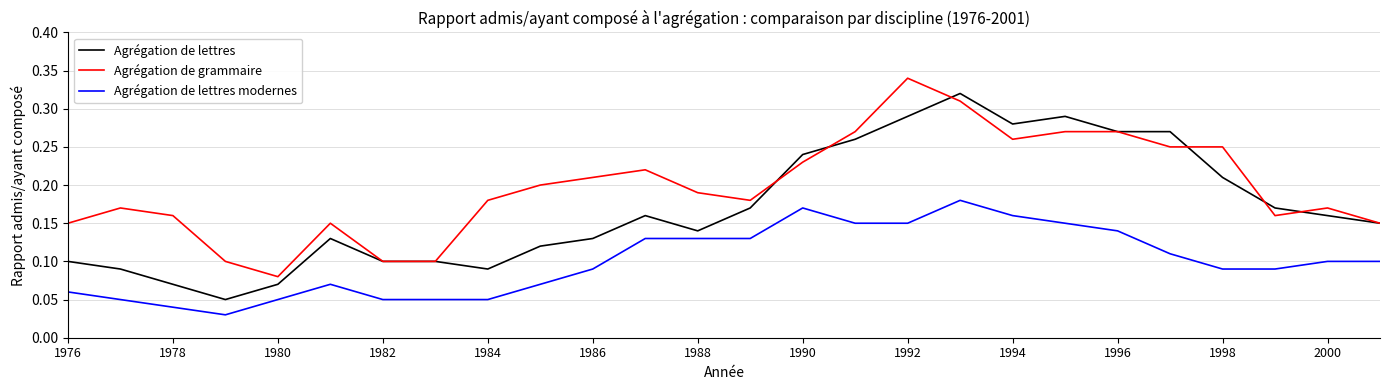

How many lines are shown in the chart?

3